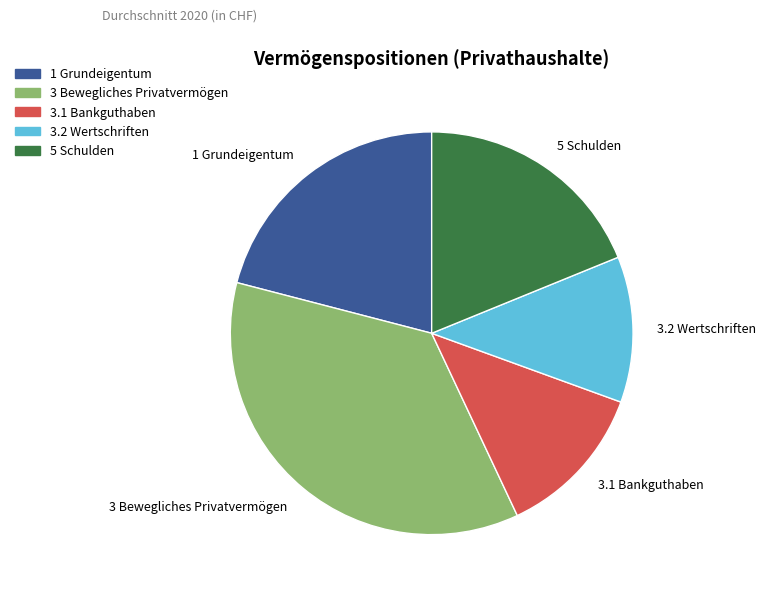

Which category has the biggest portion of the pie?

3 Bewegliches Privatvermögen